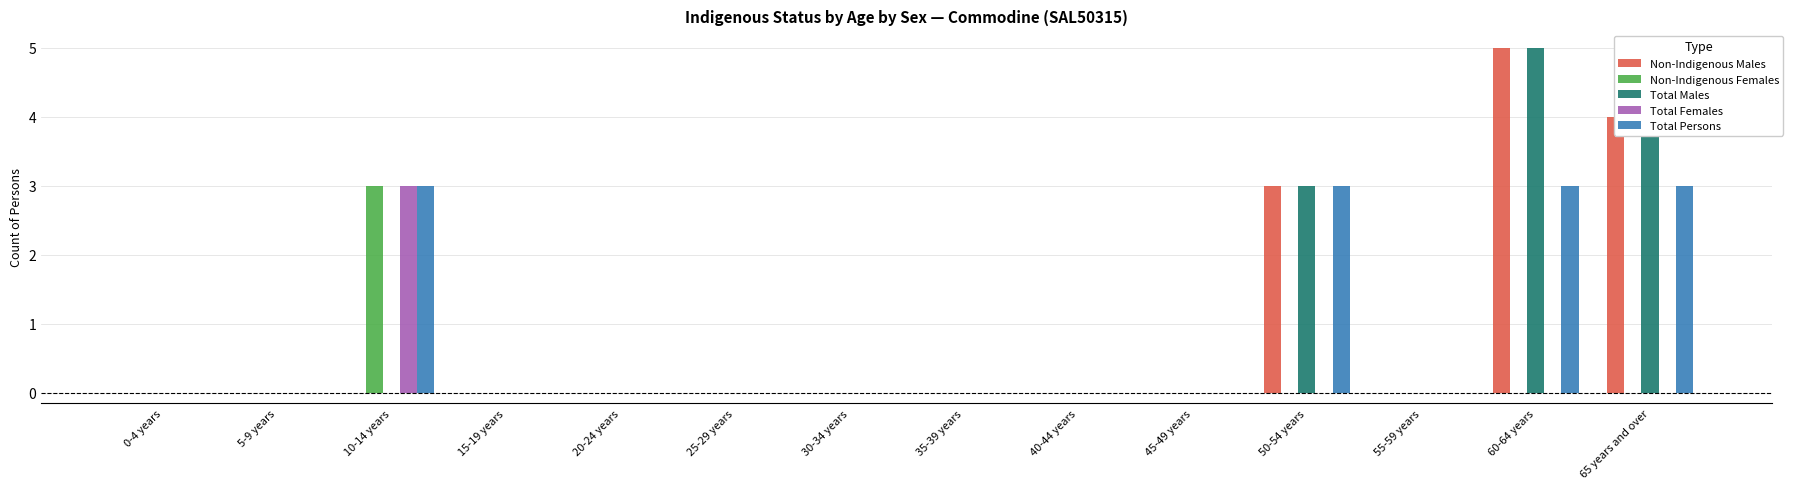

The Non-Indigenous Males series shows -3 at 25-29 years. True or false?

False